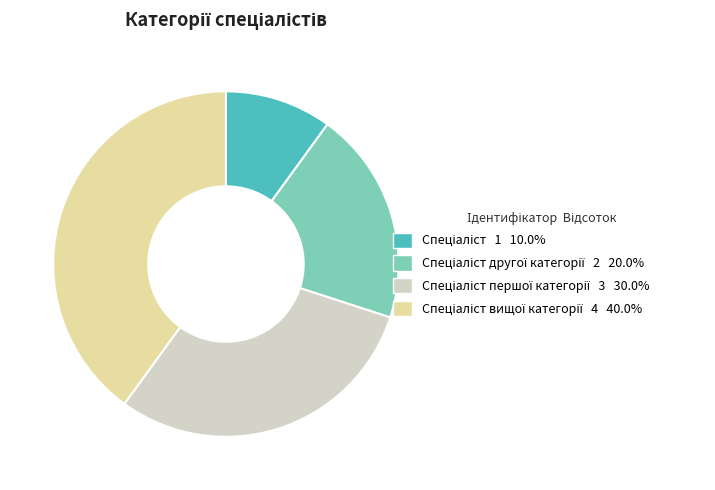

Is there any slice that represents more than half of the pie?

No